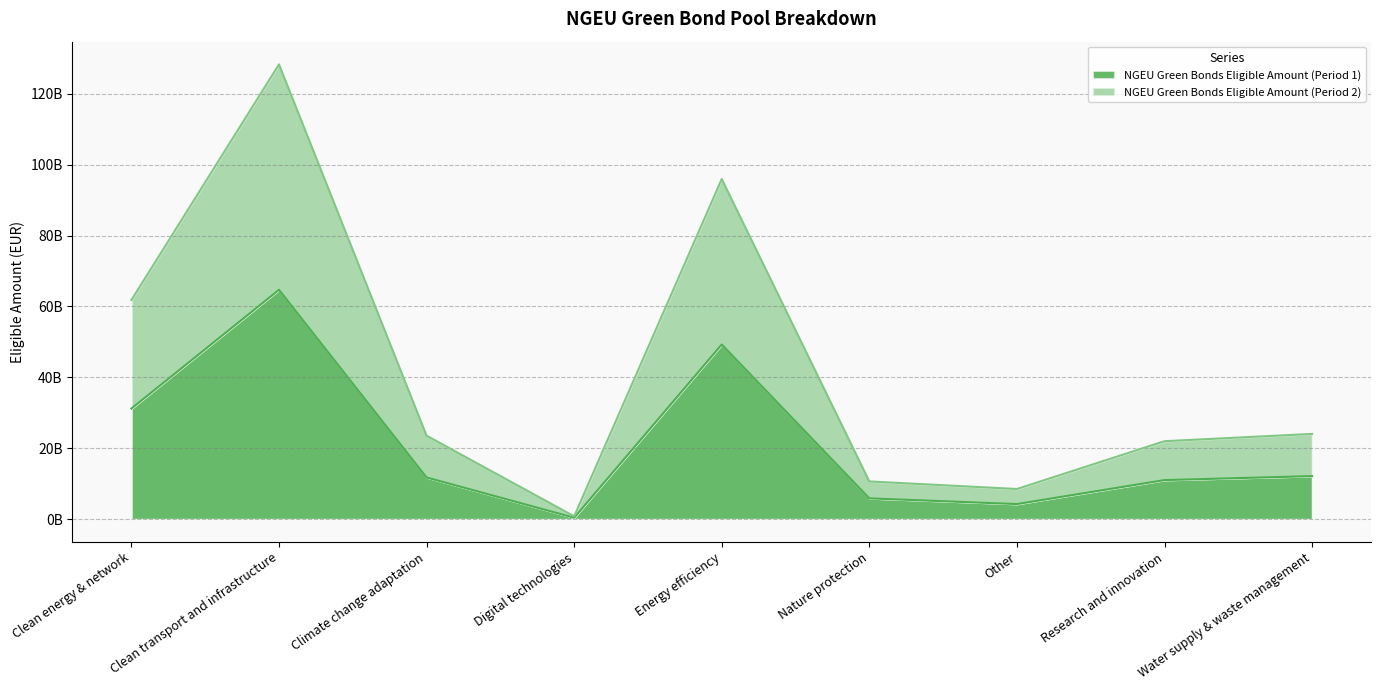

True or false: NGEU Green Bonds Eligible Amount (Period 1) and NGEU Green Bonds Eligible Amount (Period 2) cross at least once.

False